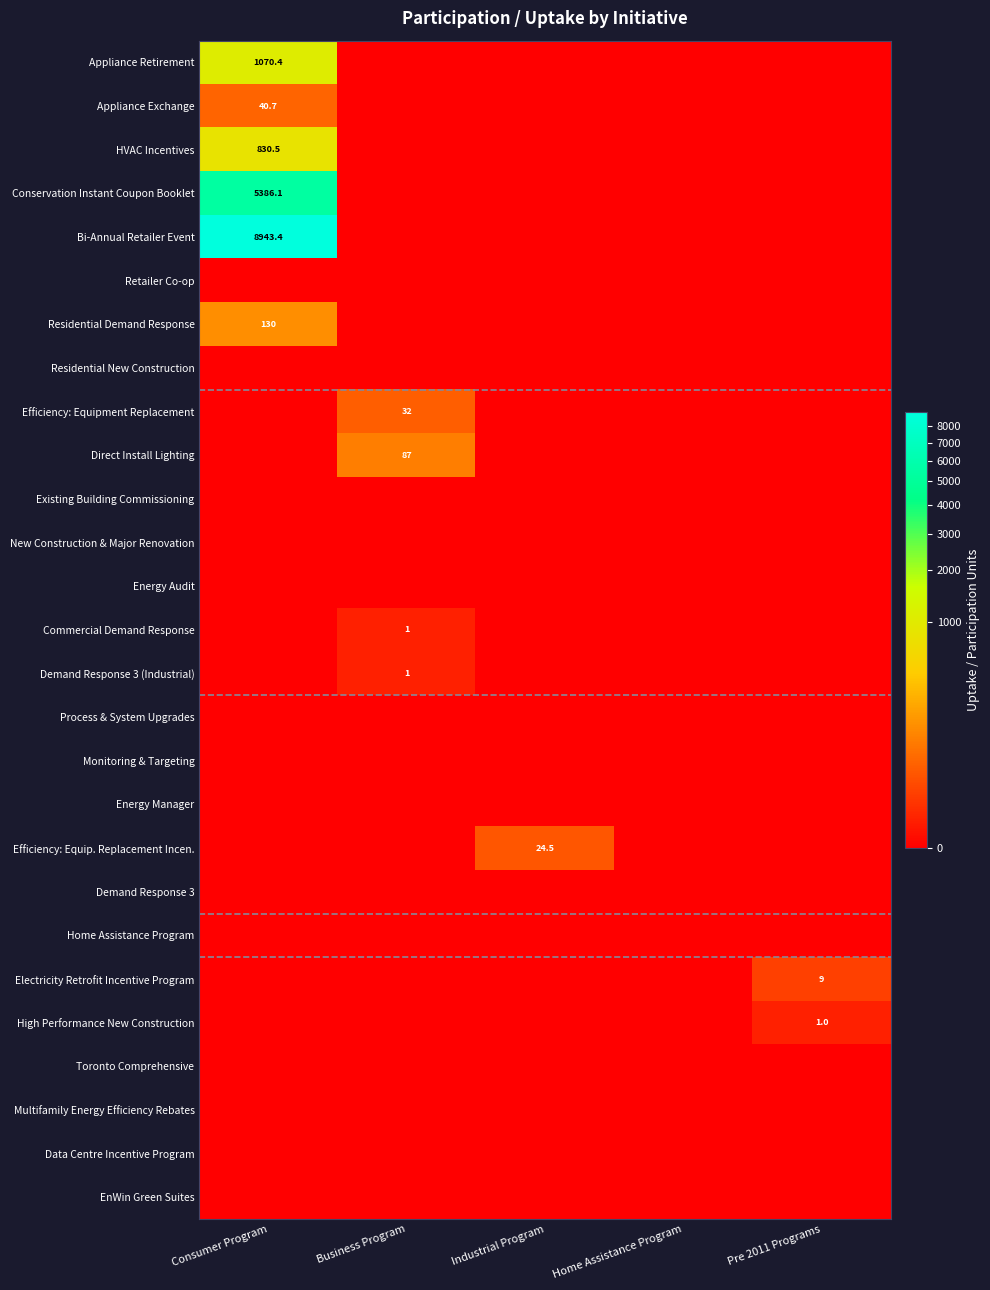

What is the maximum value shown in the chart?

8943.4